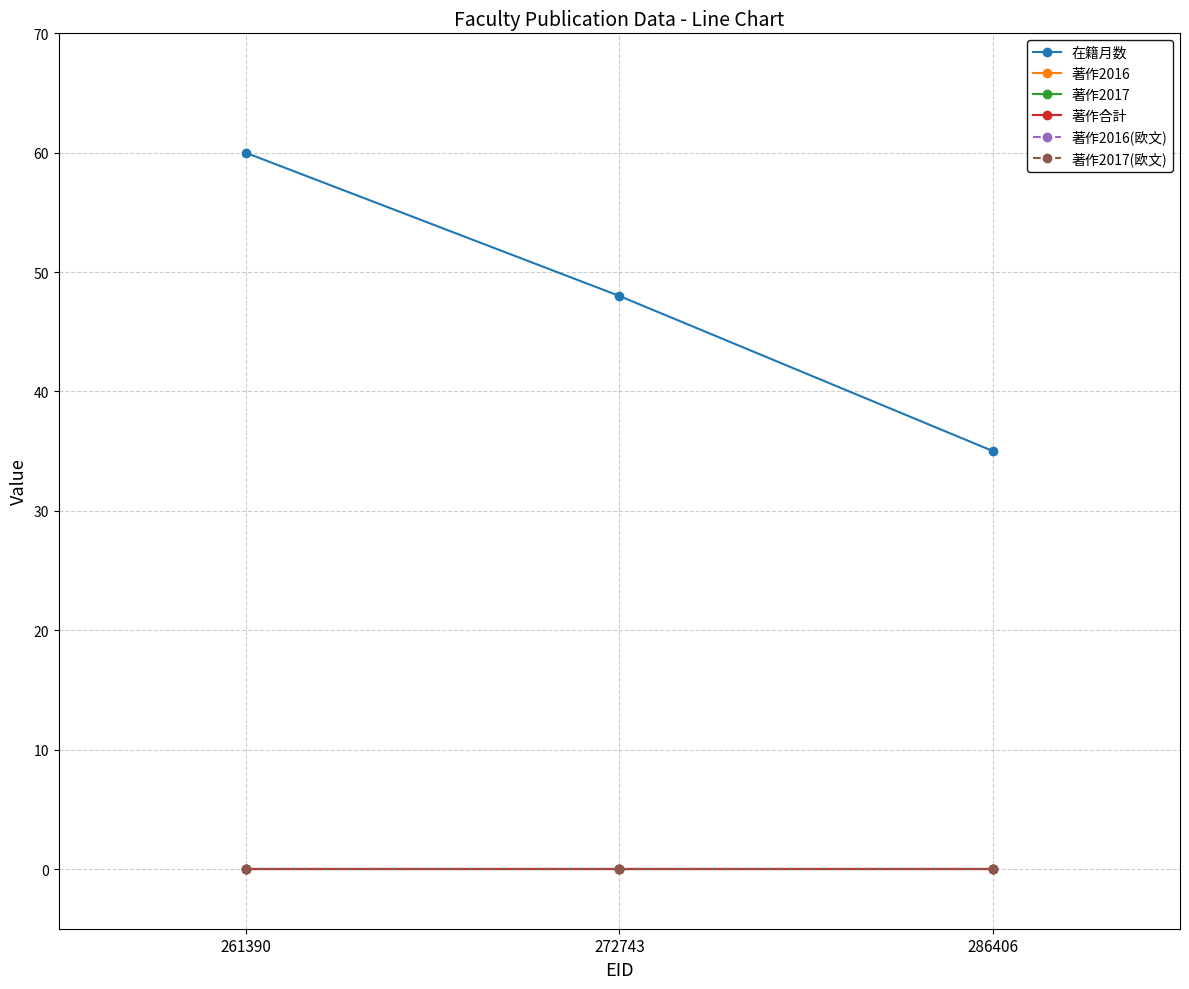

What is the total value across all series at 286406?

35